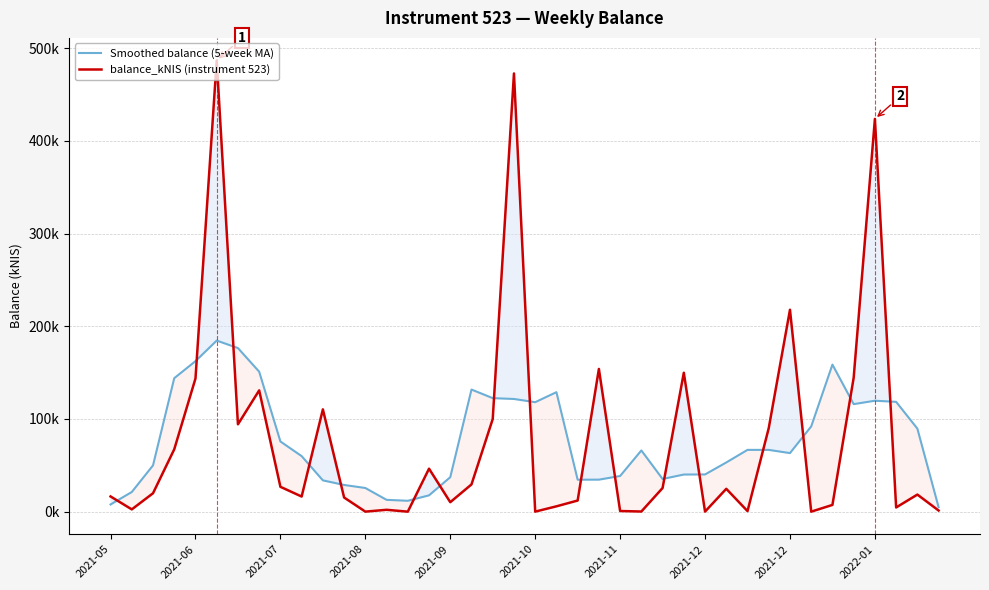

At how many categories does at least one series exceed 135?

12